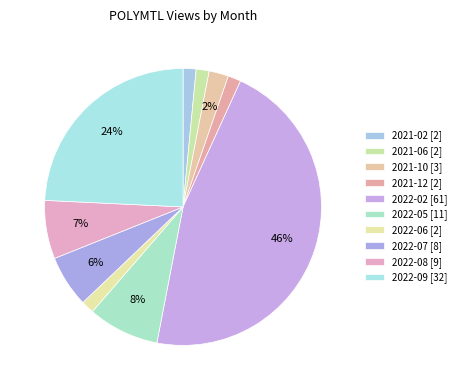

How many slices are in this pie chart?

10